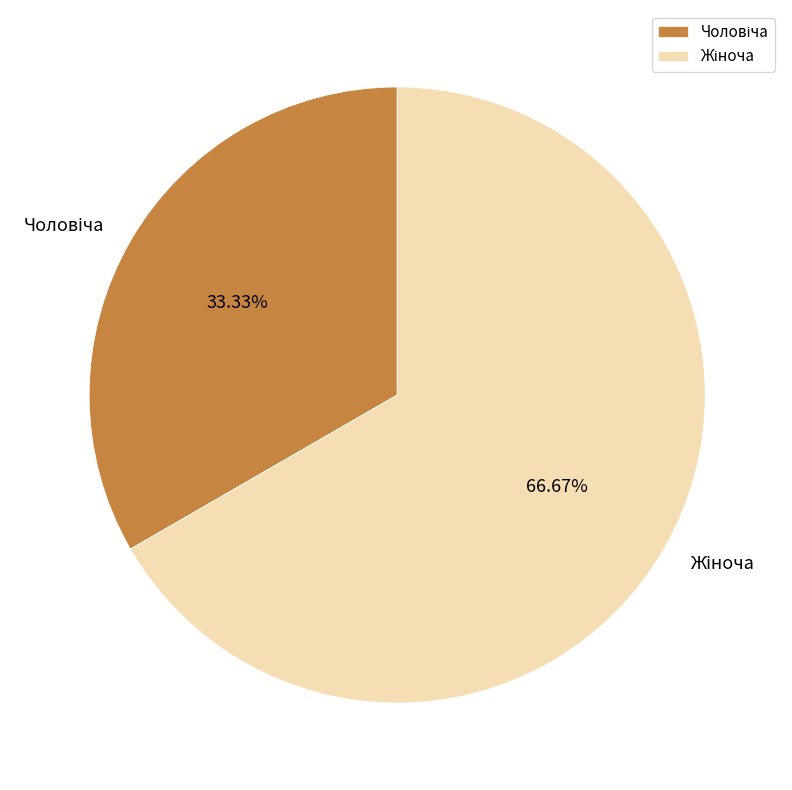

Does any single category account for the majority?

Yes